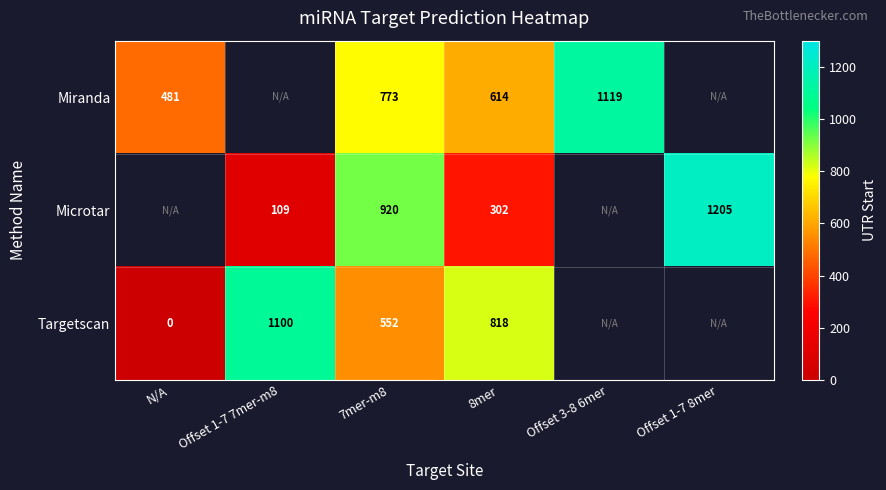

What is the difference between the highest and lowest values at 8mer?

516